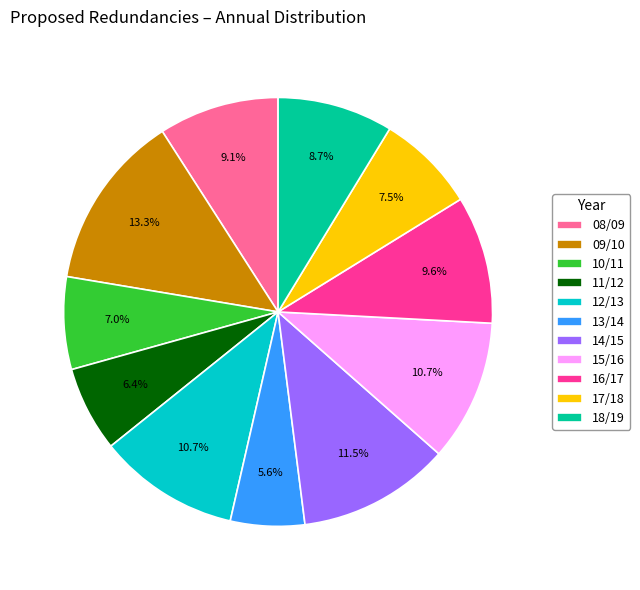

Count the number of slices in the pie.

11